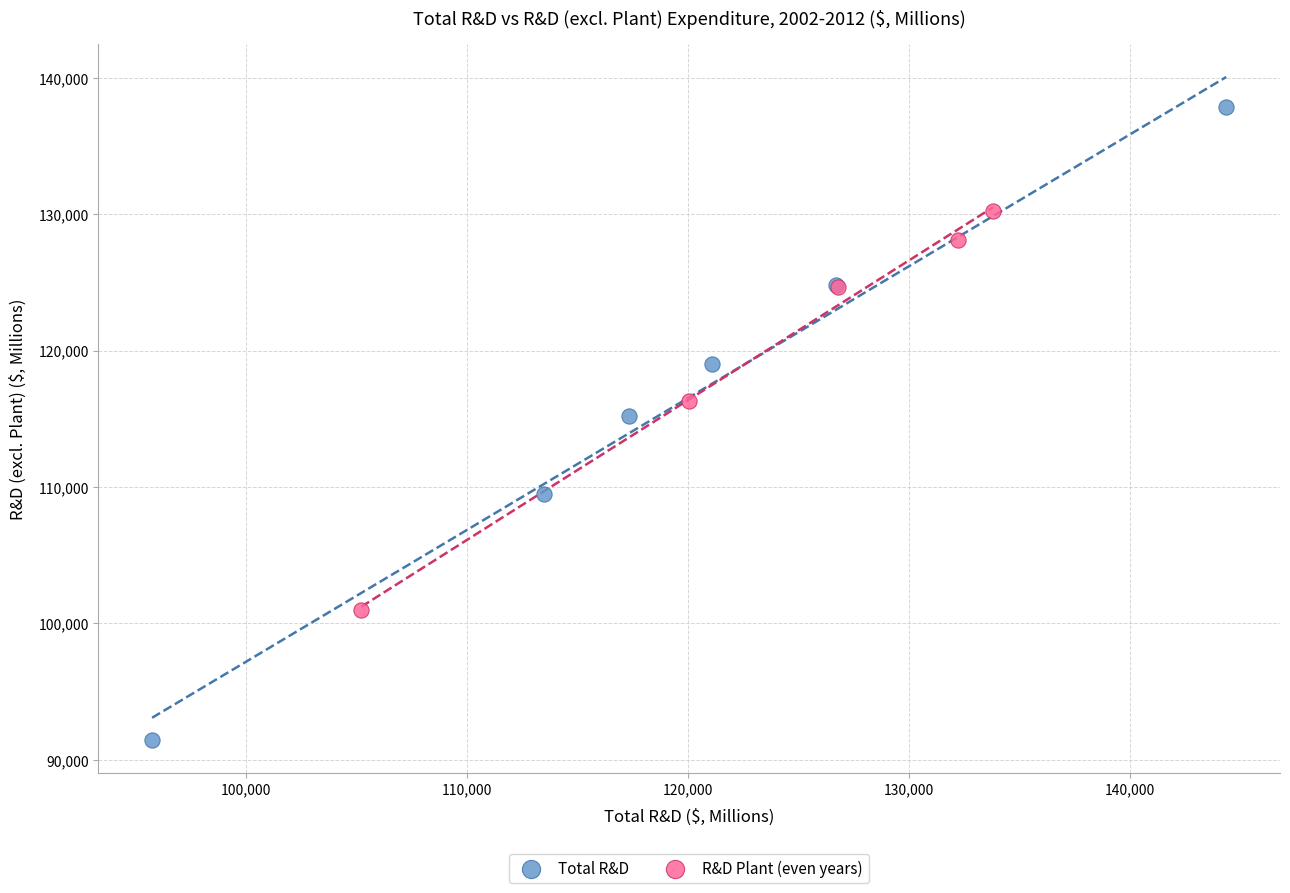

Which series has the largest Y range (max minus min)?

Total R&D